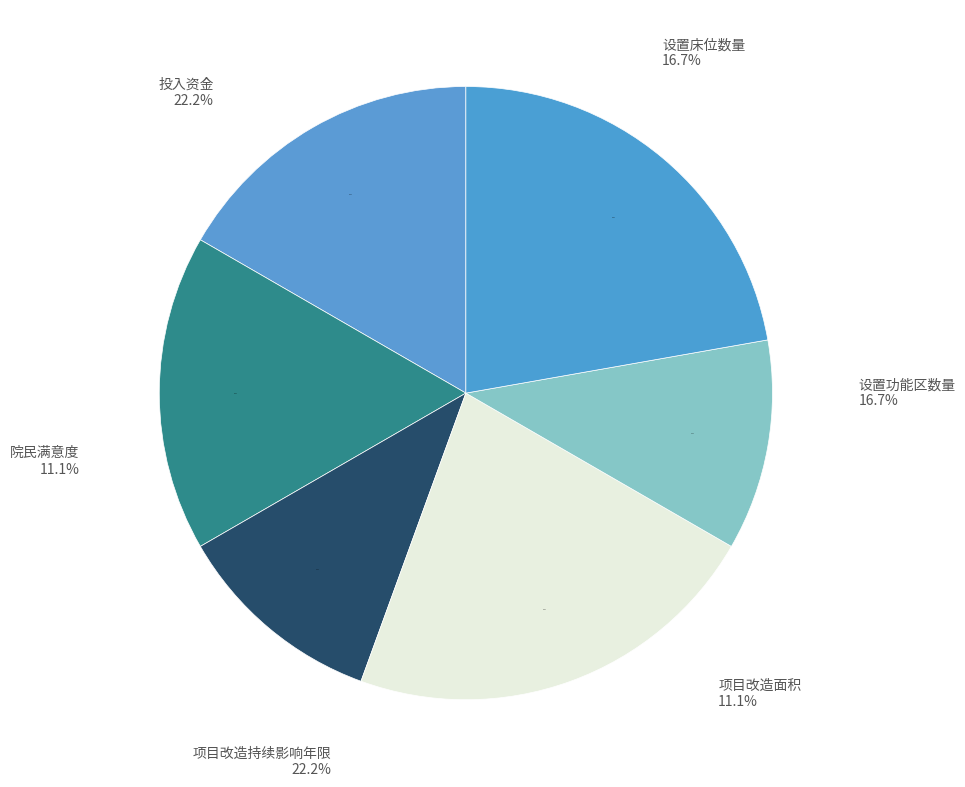

What is the largest slice in the pie chart?

项目改造持续影响年限